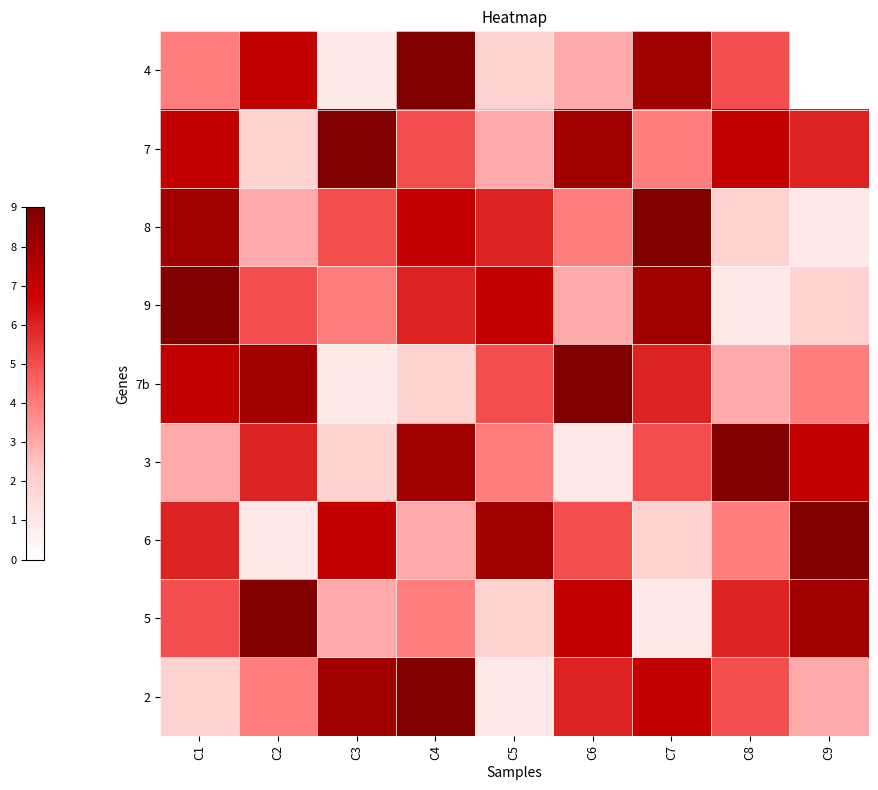

What is the sum of the 7b values at C4 and C5?

7.0